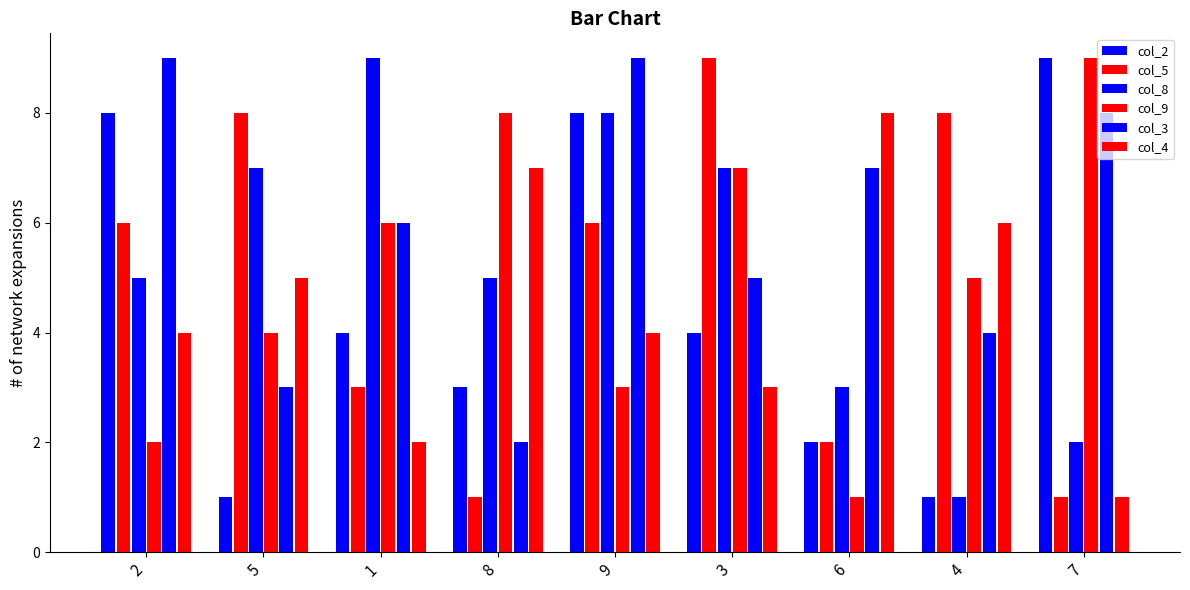

Is it true that col_3 equals 9 at 9?

True